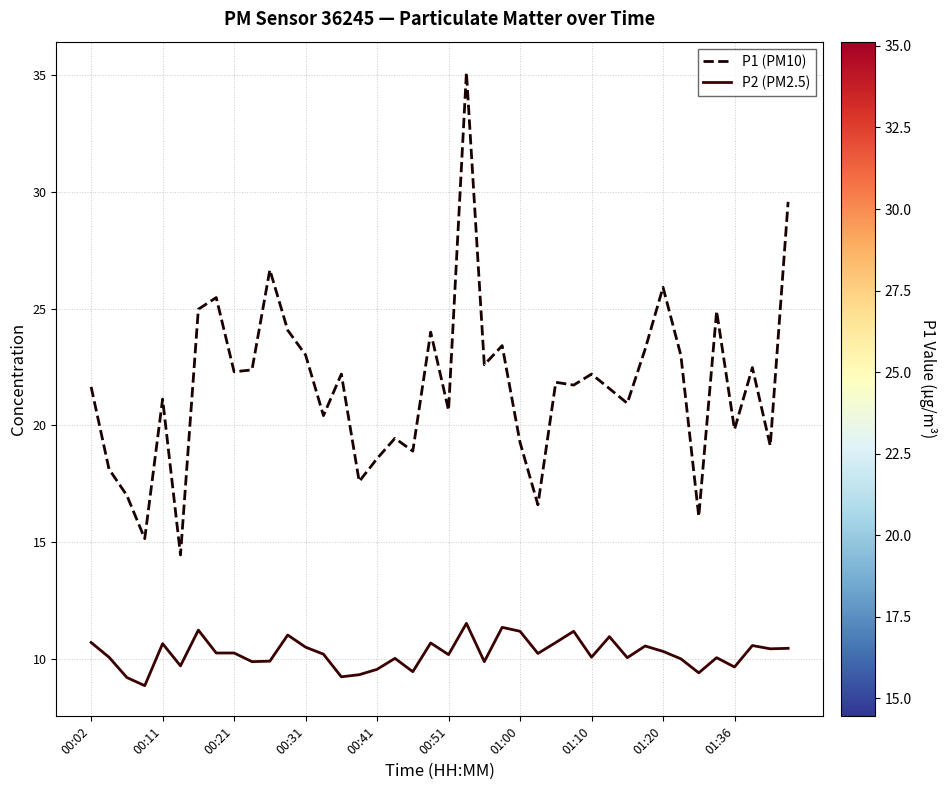

Which series has the widest spread of values?

P1 (PM10)